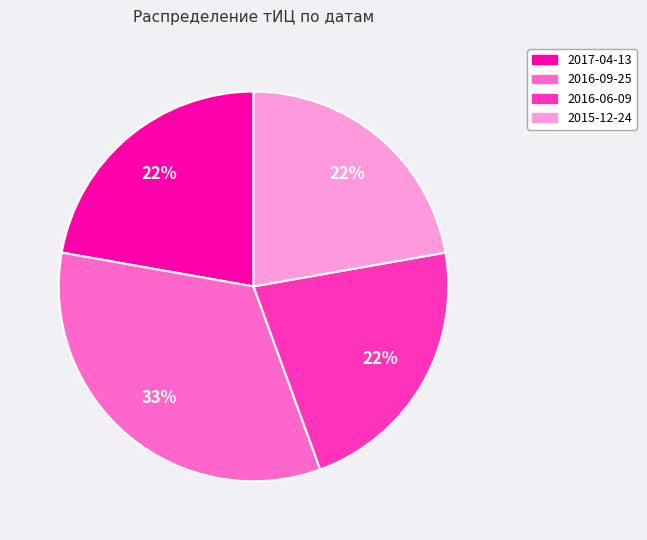

Do 2015-12-24 and 2016-06-09 together represent more than half of the pie?

No